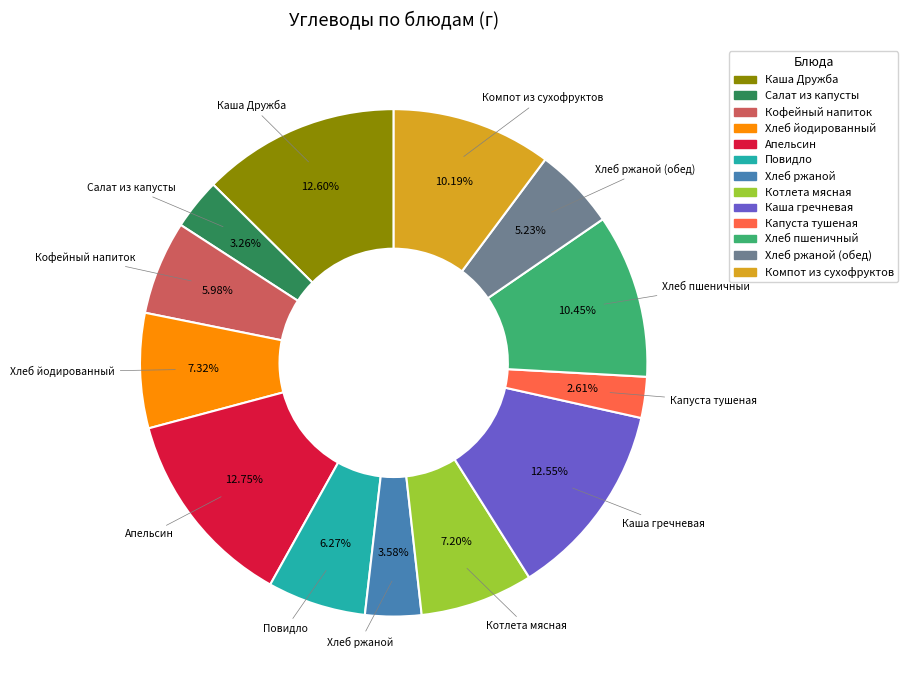

Is there a majority slice in this chart?

No